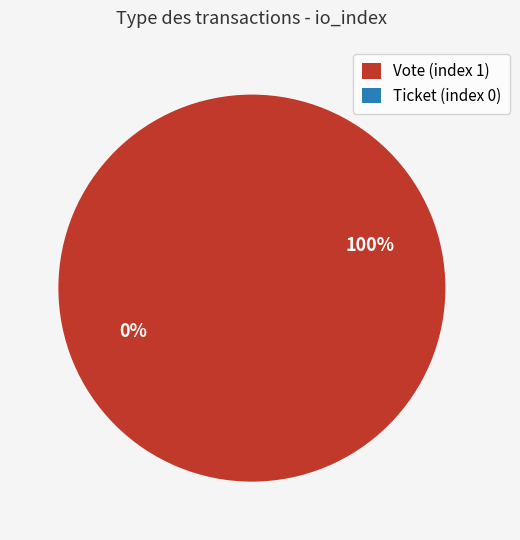

To the nearest percent, what percentage of the pie is Vote (index 1)?

100%